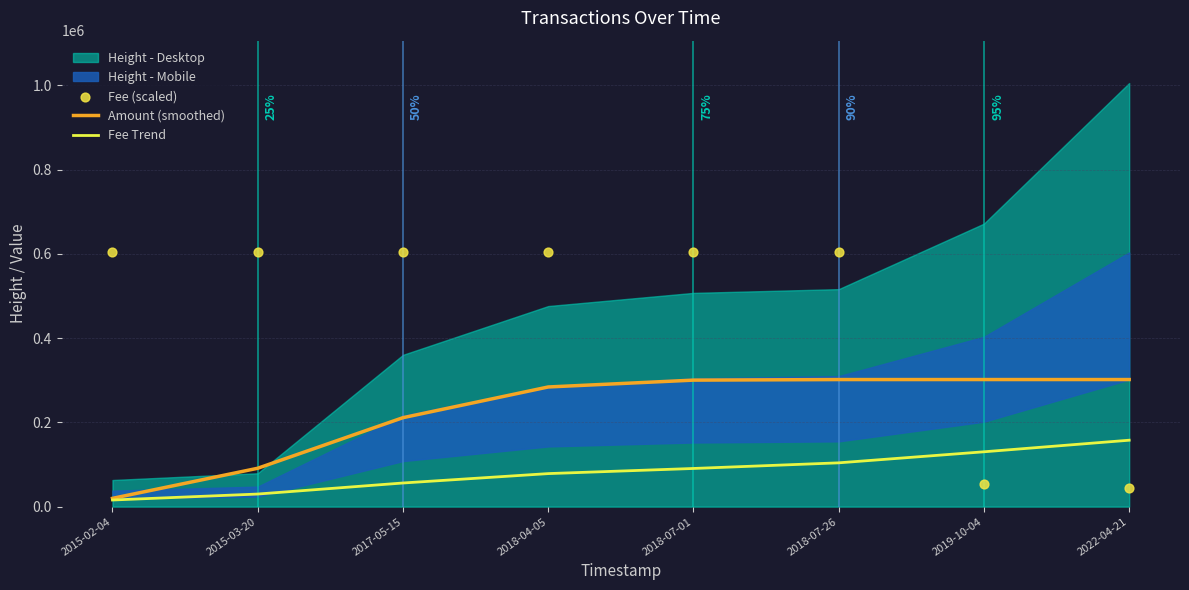

Which series has the widest spread of Y values?

Fee (scaled)